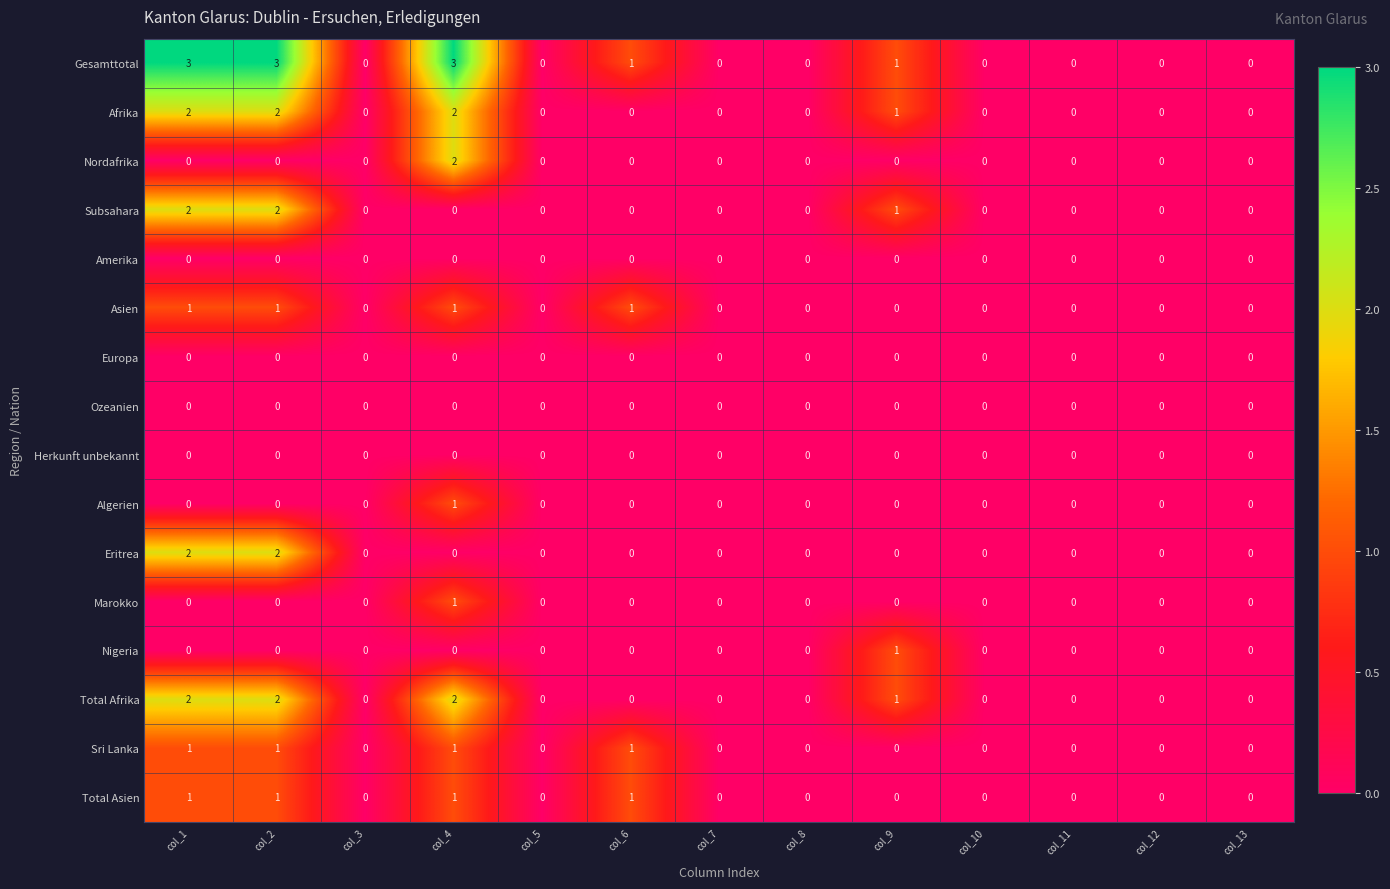

What is the difference between the Gesamttotal values at col_4 and col_8?

3